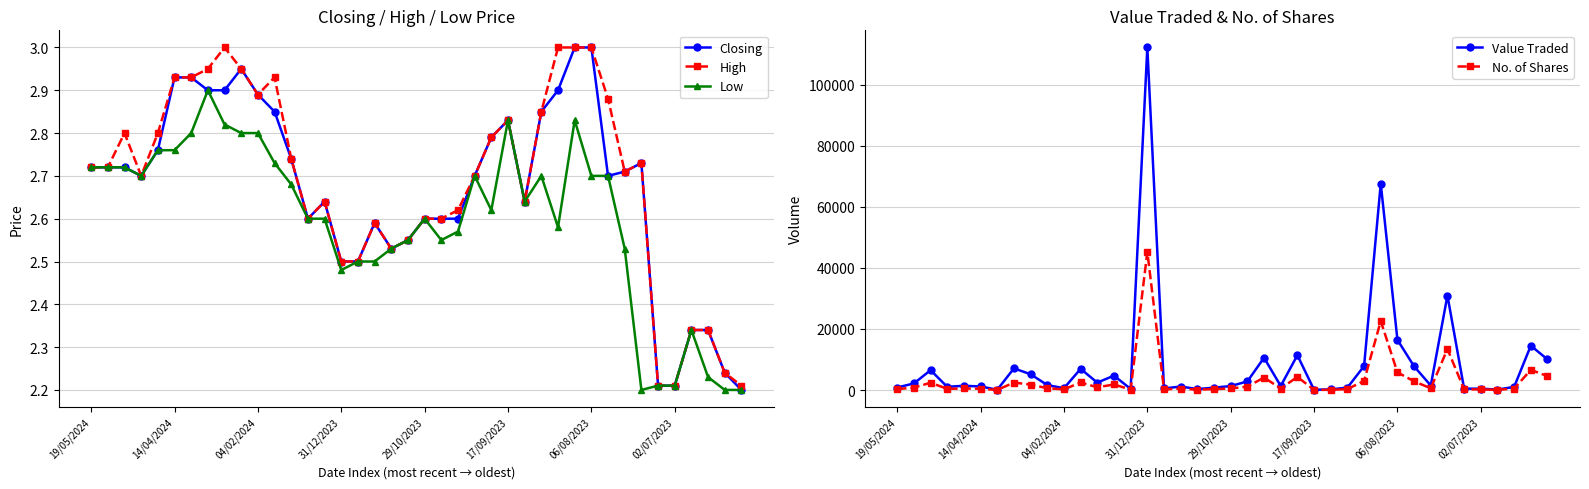

What is the highest value of the Value Traded series?

112249